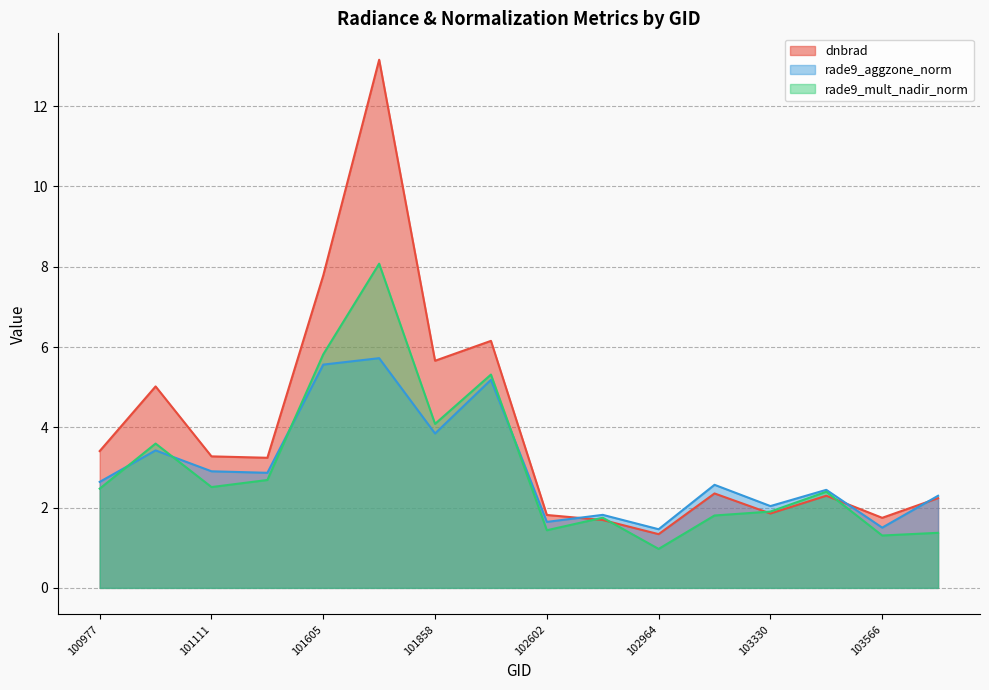

Reading left to right, what are all the values shown in this chart?

dnbrad: 3.4	5.0	3.3	3.2	7.8	13.2	5.7	6.2	1.8	1.7	1.3	2.4	1.9	2.3	1.7	2.2
rade9_aggzone_norm: 2.6	3.4	2.9	2.9	5.6	5.7	3.8	5.2	1.6	1.8	1.5	2.6	2.0	2.4	1.5	2.3
rade9_mult_nadir_norm: 2.5	3.6	2.5	2.7	5.8	8.1	4.1	5.3	1.4	1.7	1.0	1.8	1.9	2.4	1.3	1.4